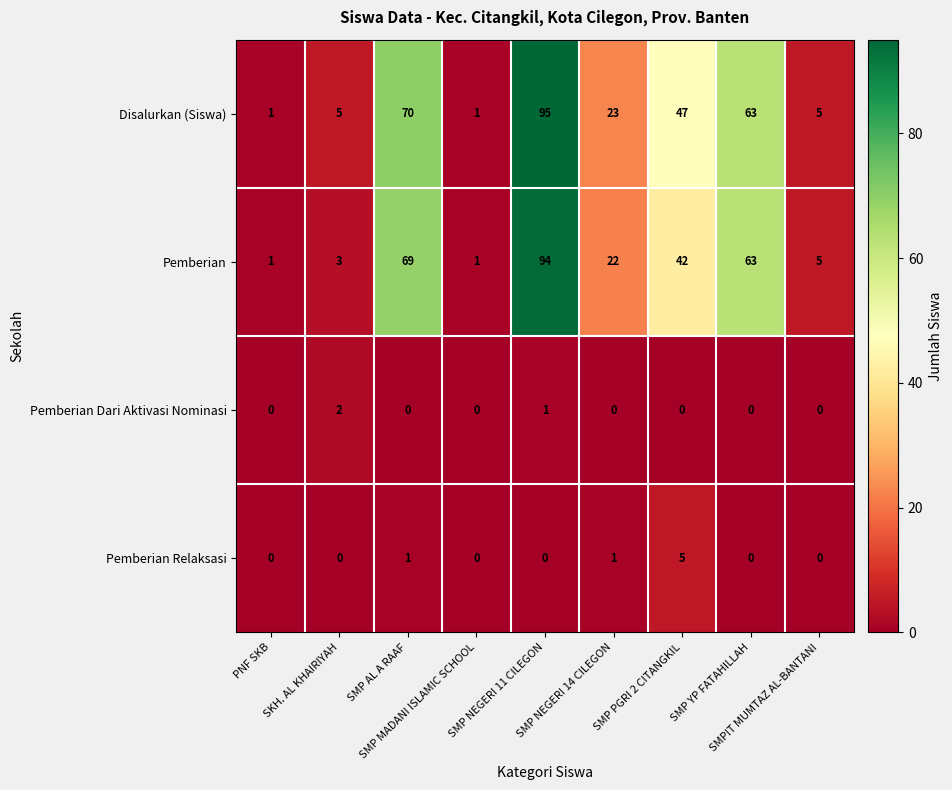

What is the maximum value for Disalurkan (Siswa)?

95